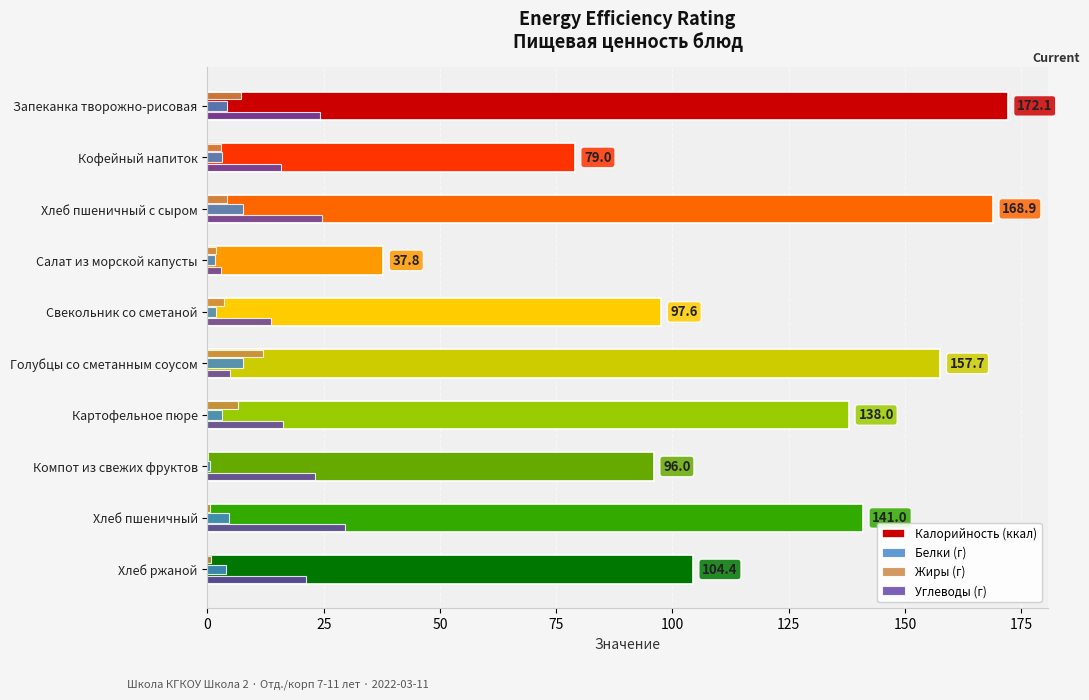

Is the value of Жиры (г) at Кофейный напиток greater than the value of Калорийность (ккал) at Картофельное пюре?

No